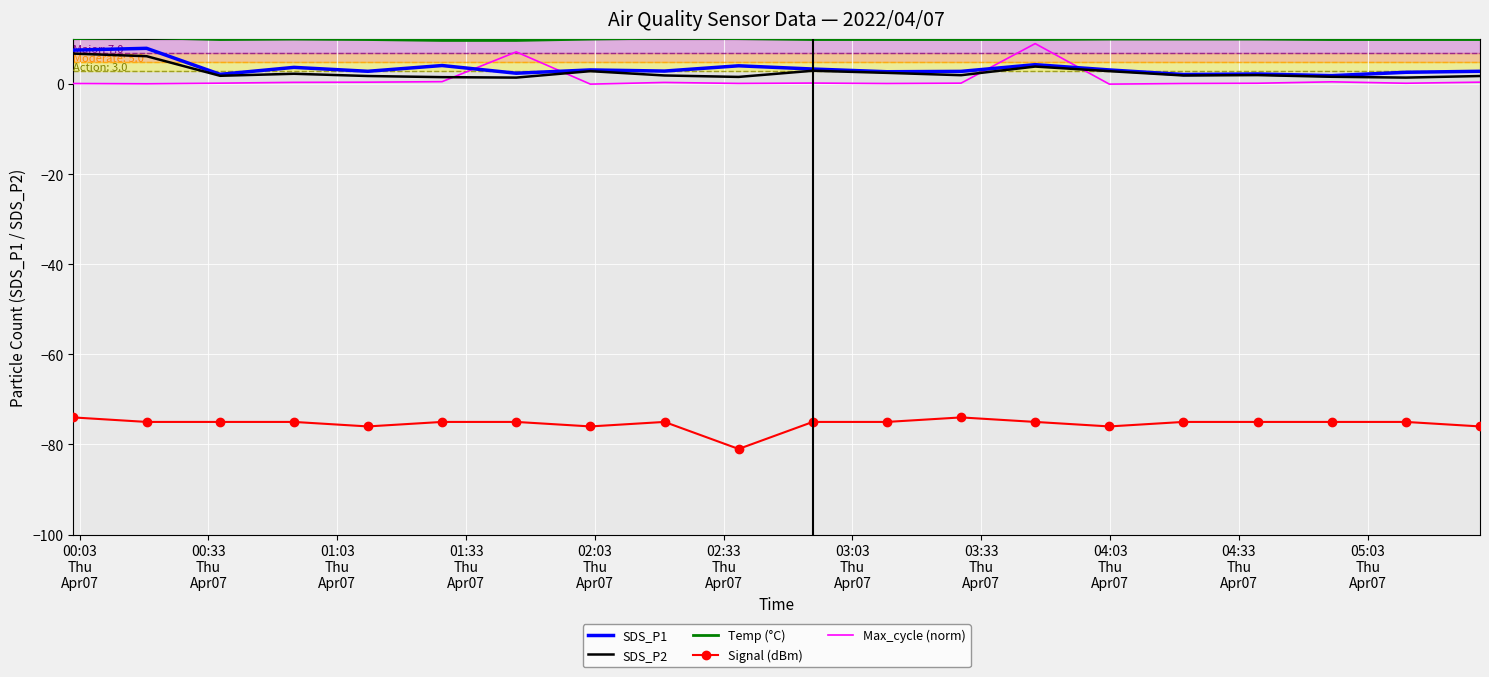

At how many categories does at least one series exceed -49?

20